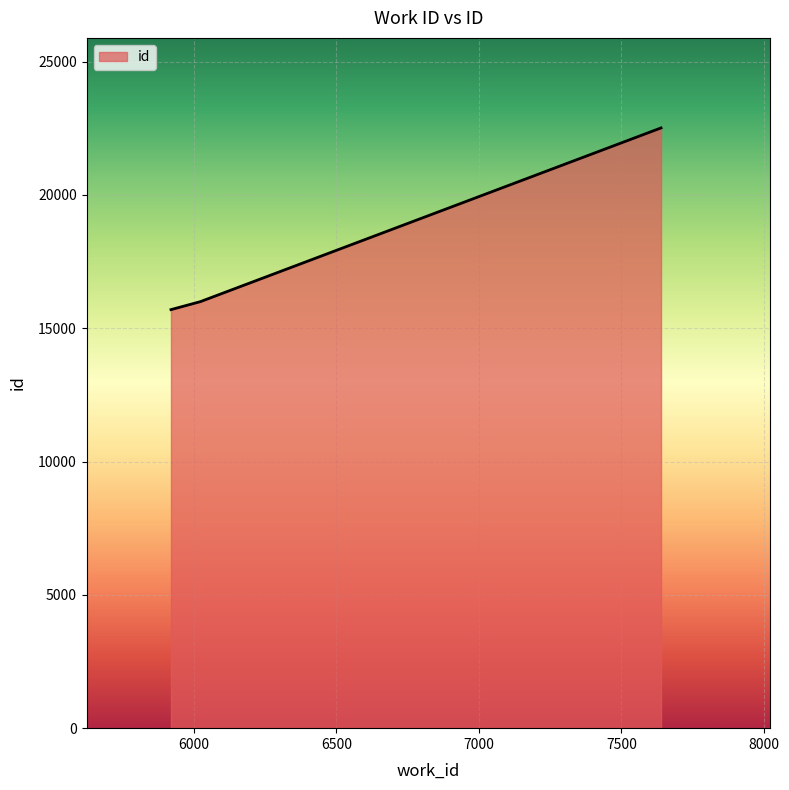

Does the chart display data point markers on the line(s)?

No